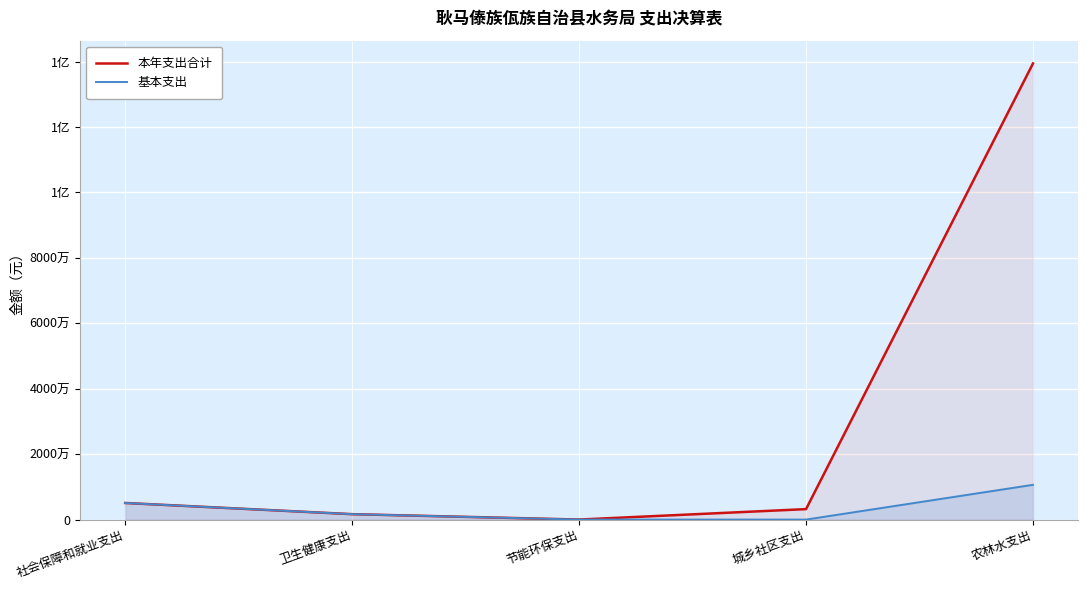

Reading right to left, what are all the values shown in this chart?

本年支出合计: 139443291.6	3200000.0	10194.0	1657311.0	5079126.4
基本支出: 10626914.3	0.0	0.0	1657311.0	5079126.4